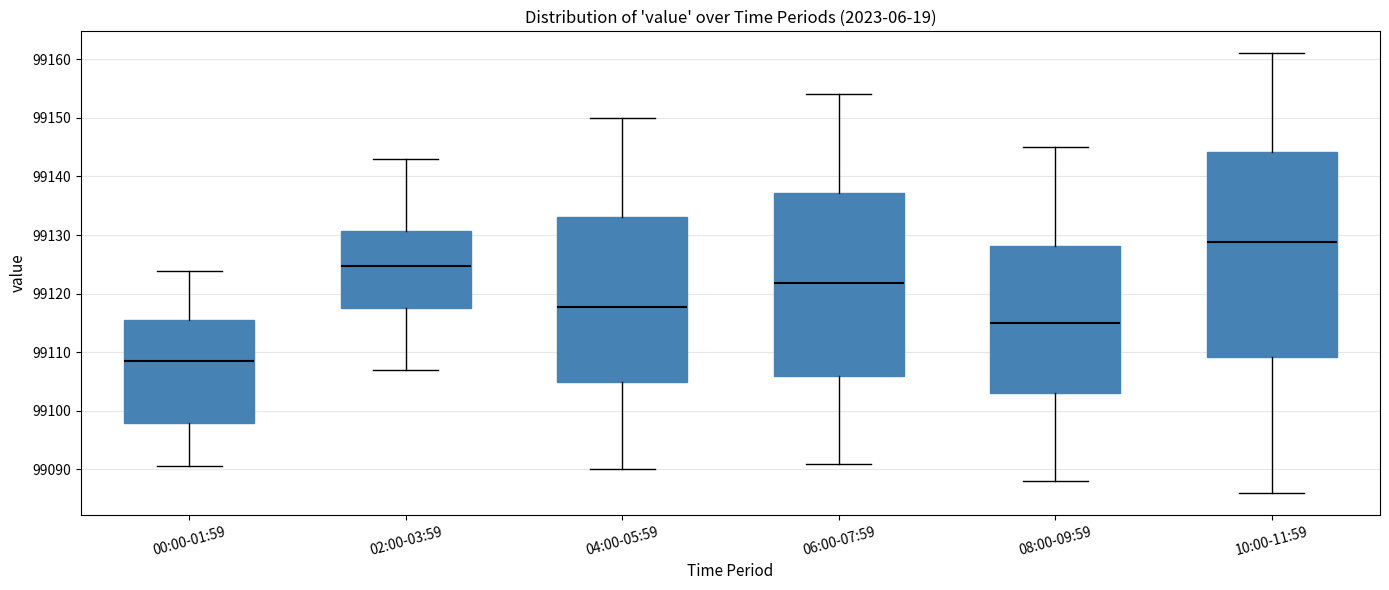

Comparing the boxes themselves (not the whiskers), which one is the tallest?

10:00-11:59